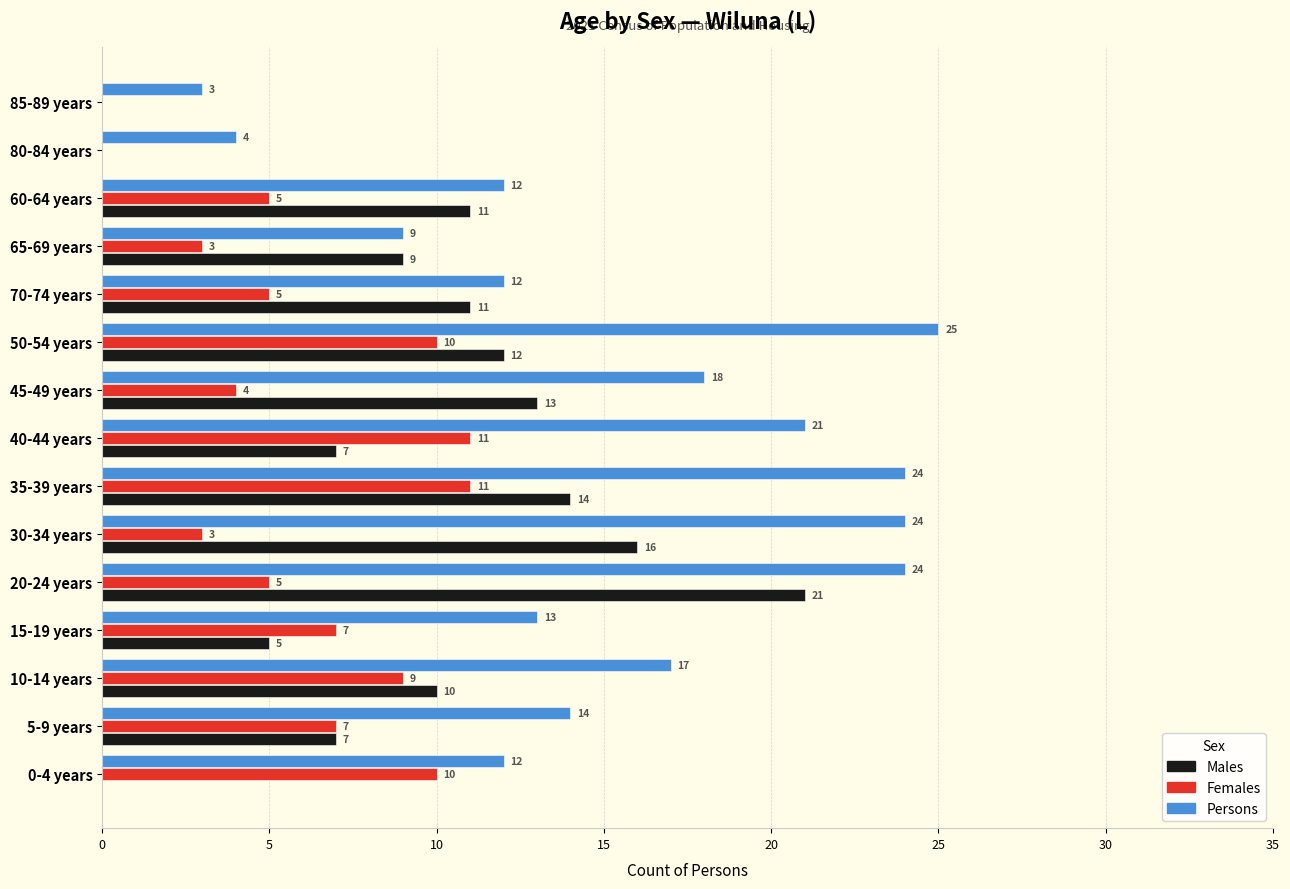

What is the approximate value of Females at 50-54 years?

10